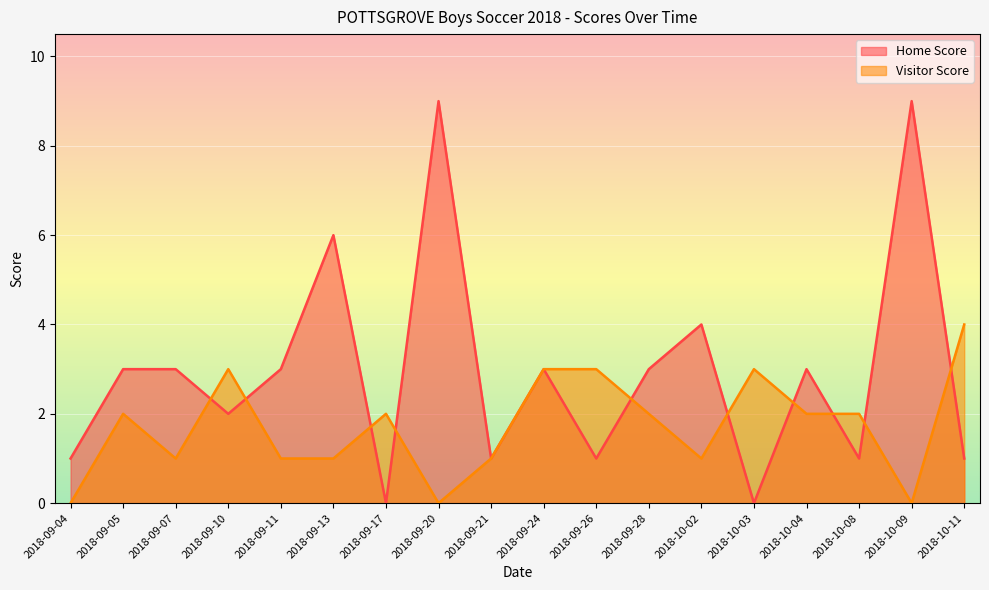

True or false: Home Score has a value of 1 at 2018-09-26.

True